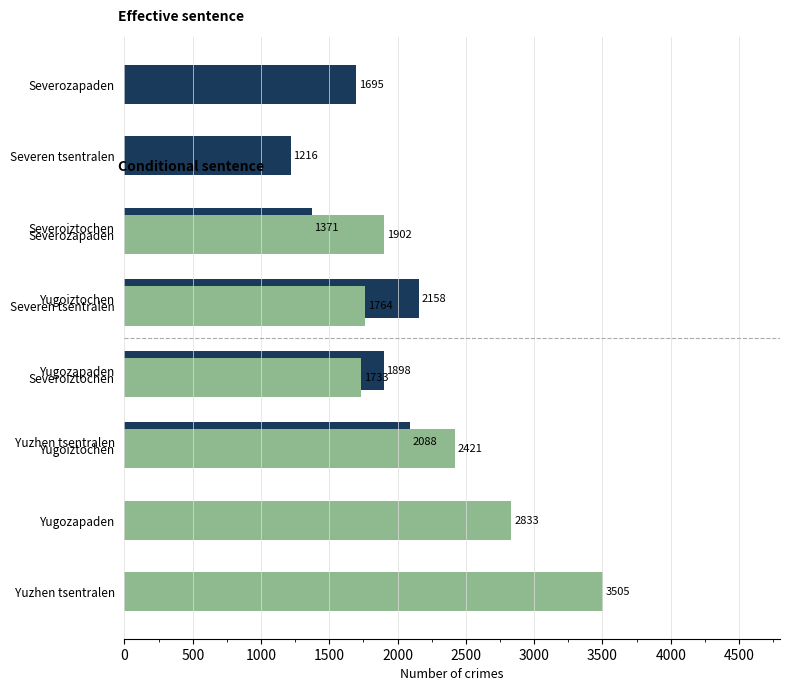

What is the total value across all series at 0?

2980